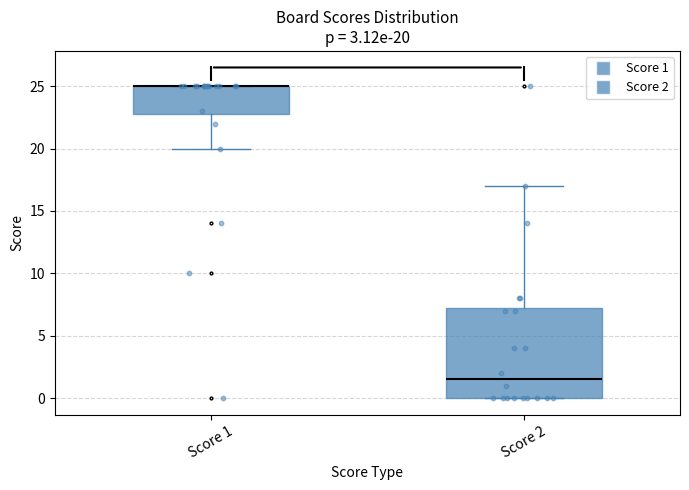

Comparing the boxes themselves (not the whiskers), which one is the tallest?

Score 2